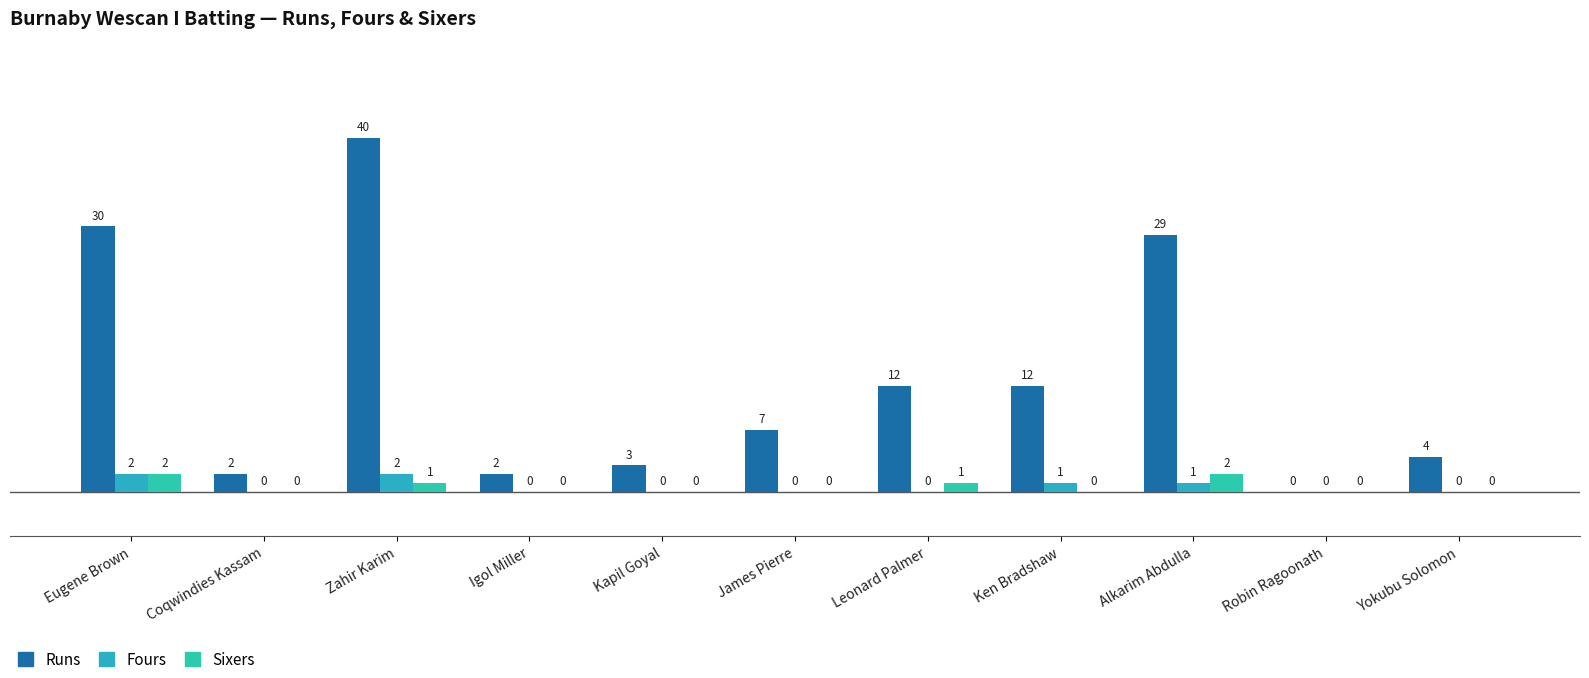

Which category has the lowest value in the Fours series?

Coqwindies Kassam